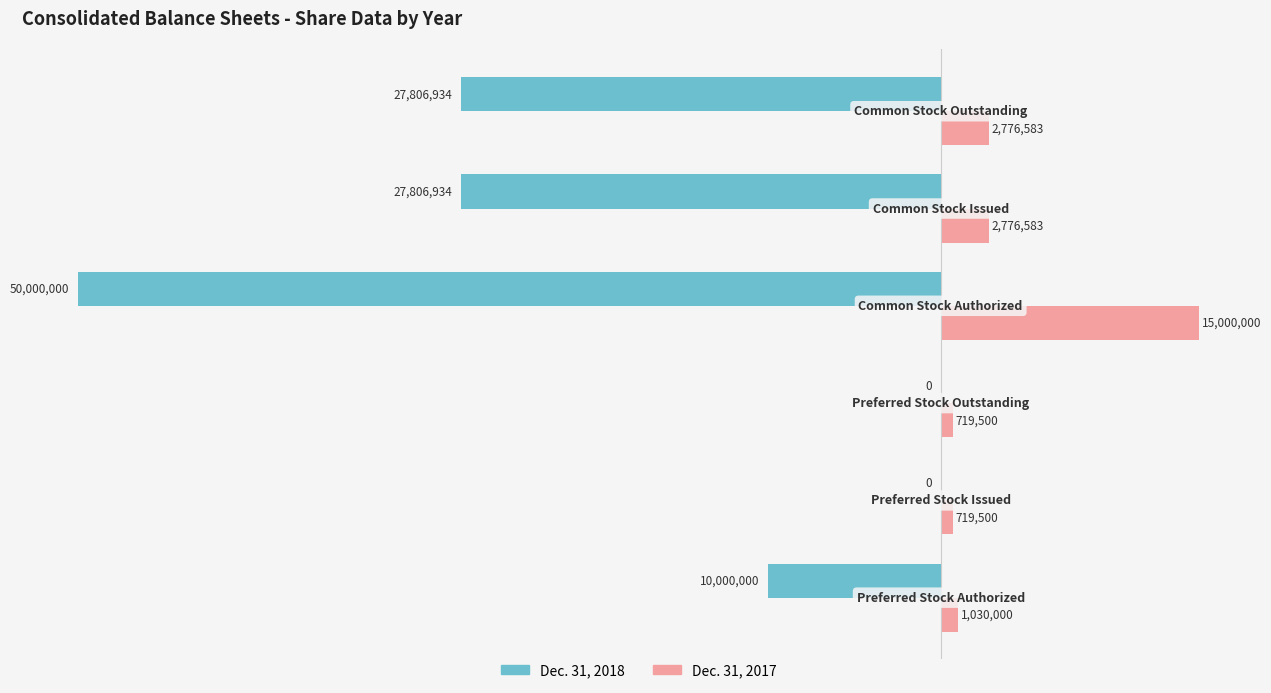

What is the maximum value shown in the chart?

15000000